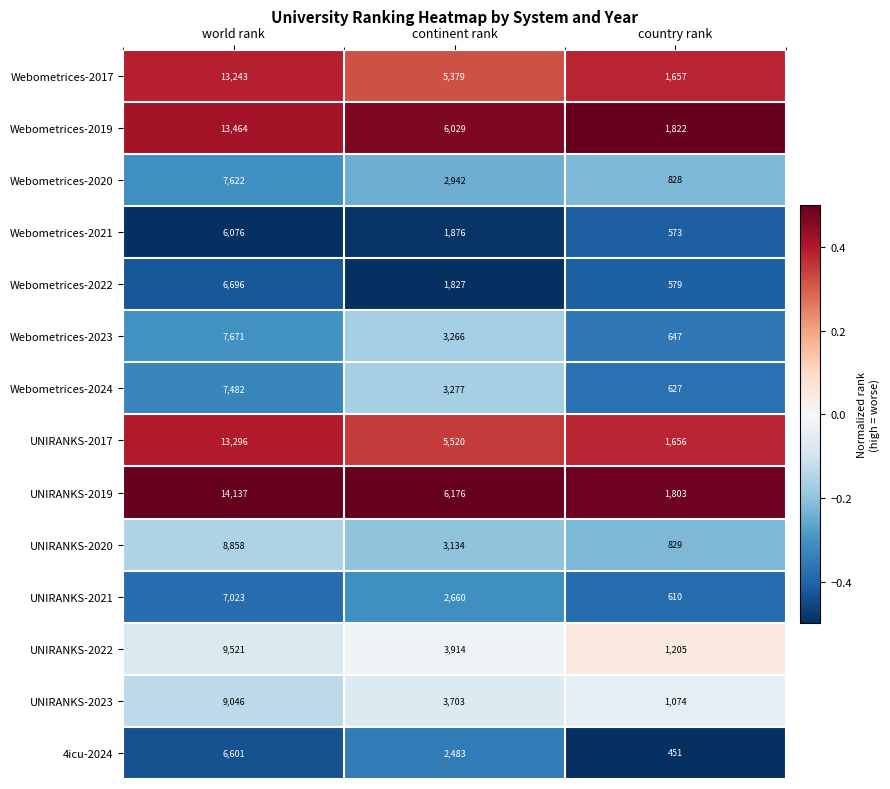

True or false: UNIRANKS-2017 has a value of 8976 at continent rank.

False